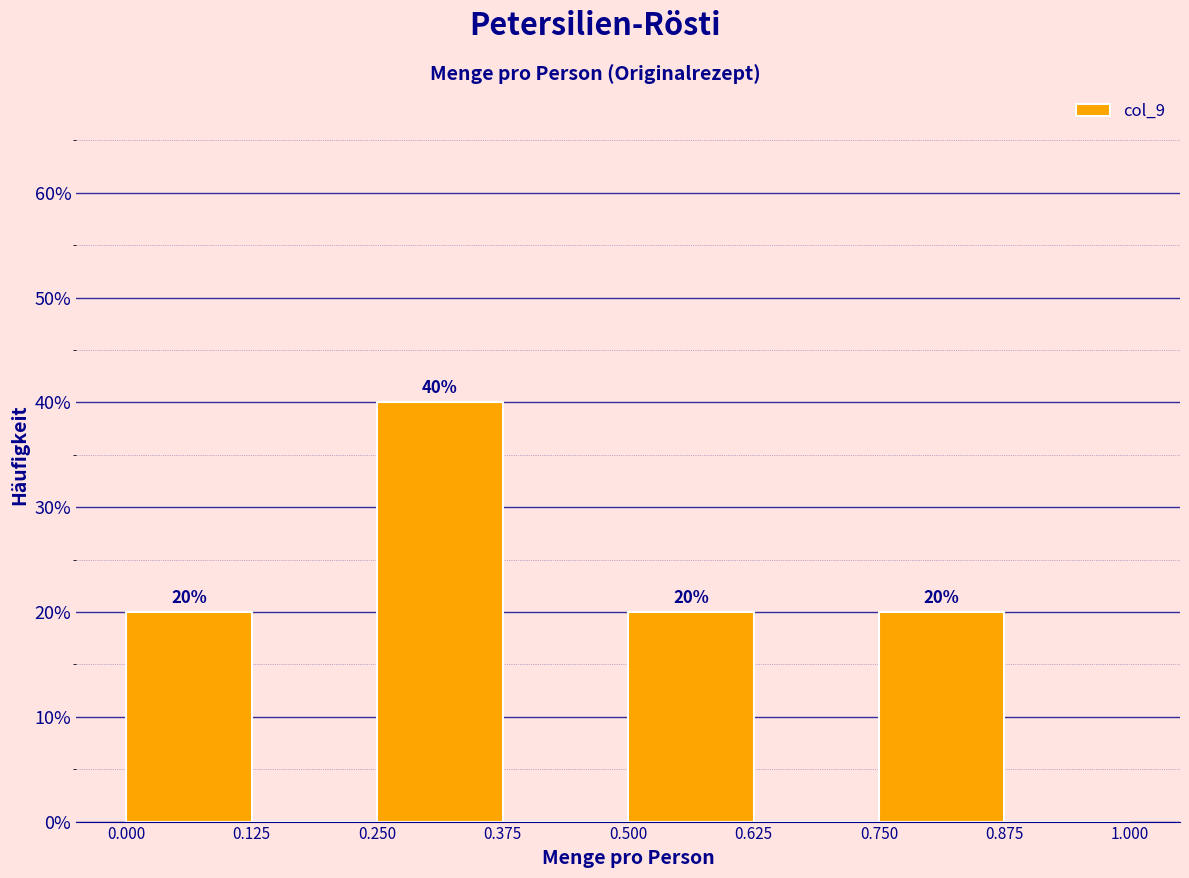

Which range on the x-axis has the tallest bar?

0.250 to 0.375